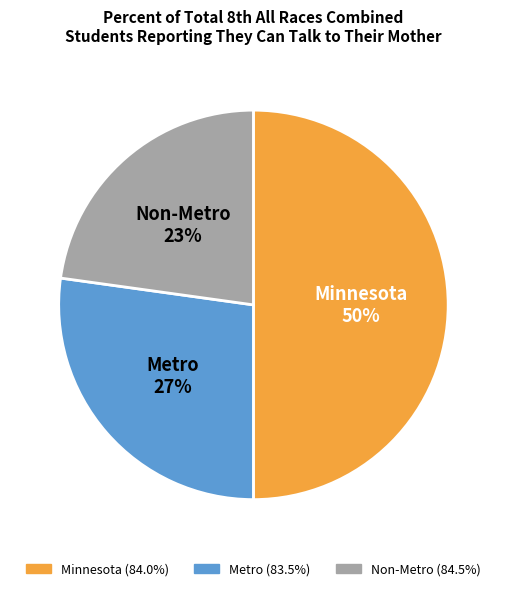

The Metro slice represents 41% of the pie. True or false?

False